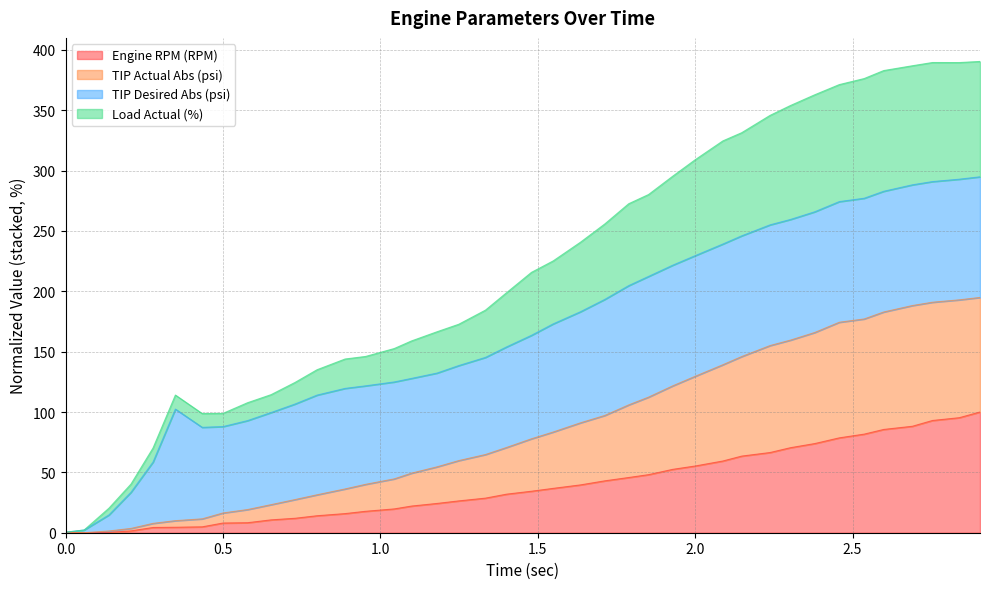

True or false: Load Actual (%) and TIP Actual Abs (psi) cross at least once.

False